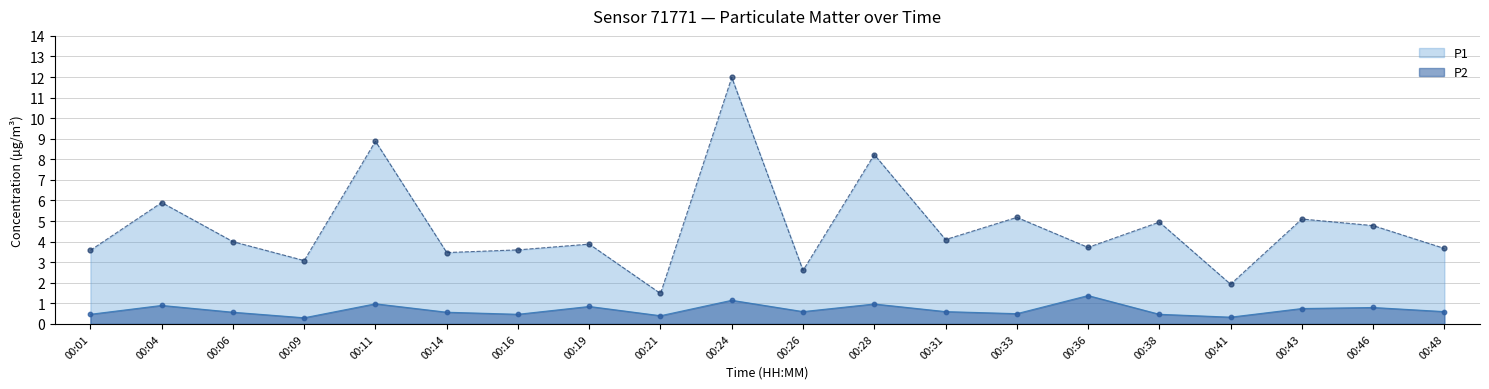

What are all the series names shown in the legend?

P1, P2